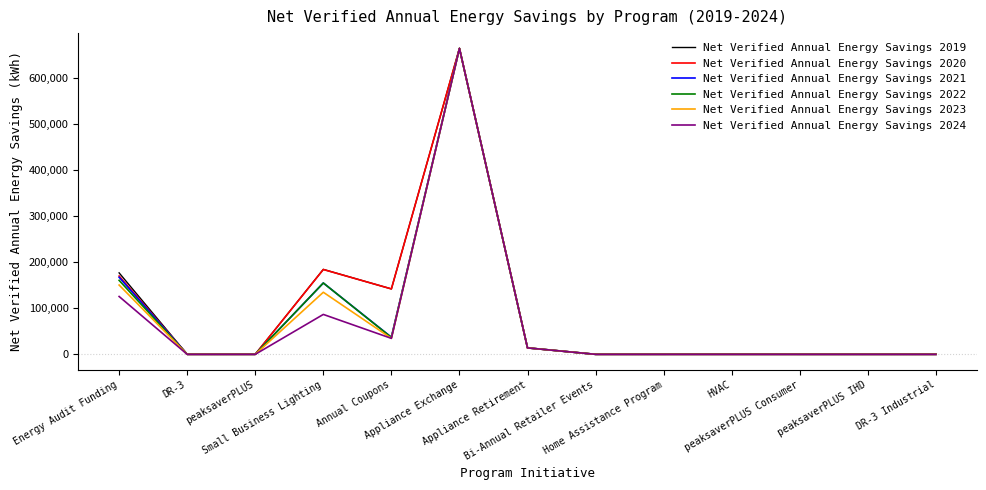

What is the greatest value displayed?

664712.4